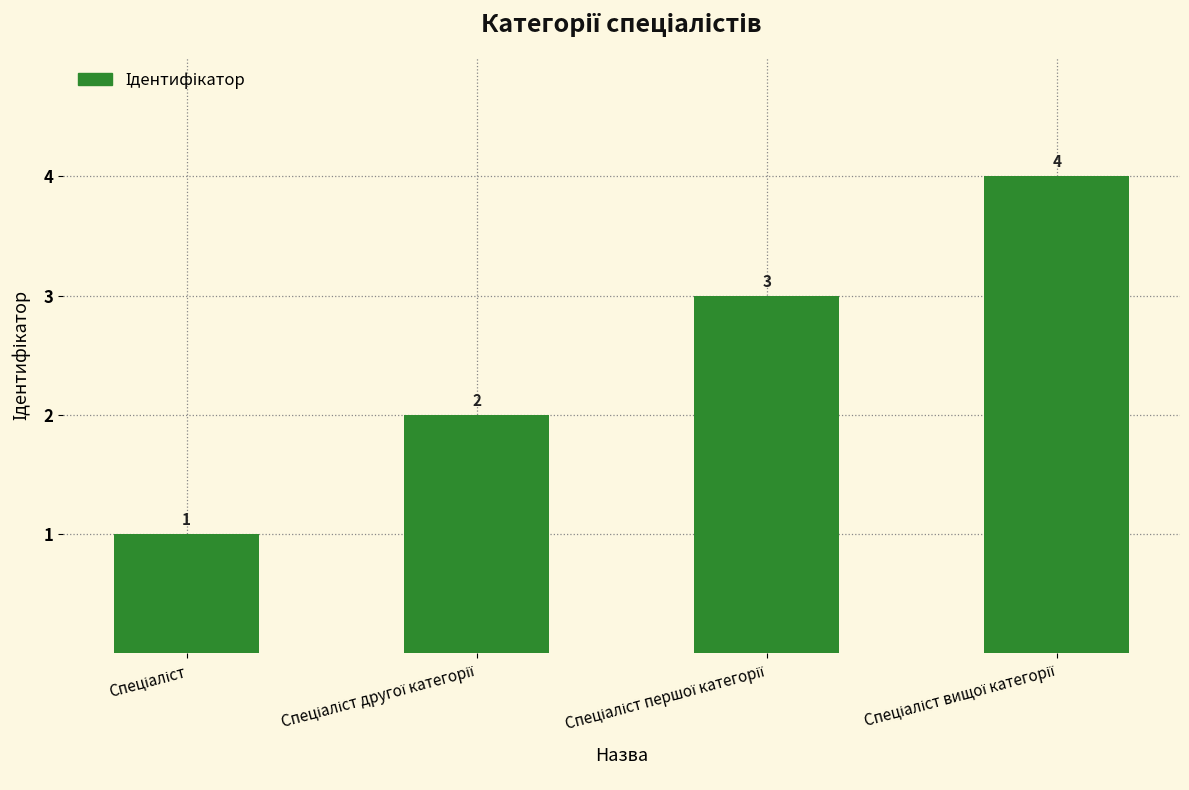

What is the value of the 2nd bar from the left?

2